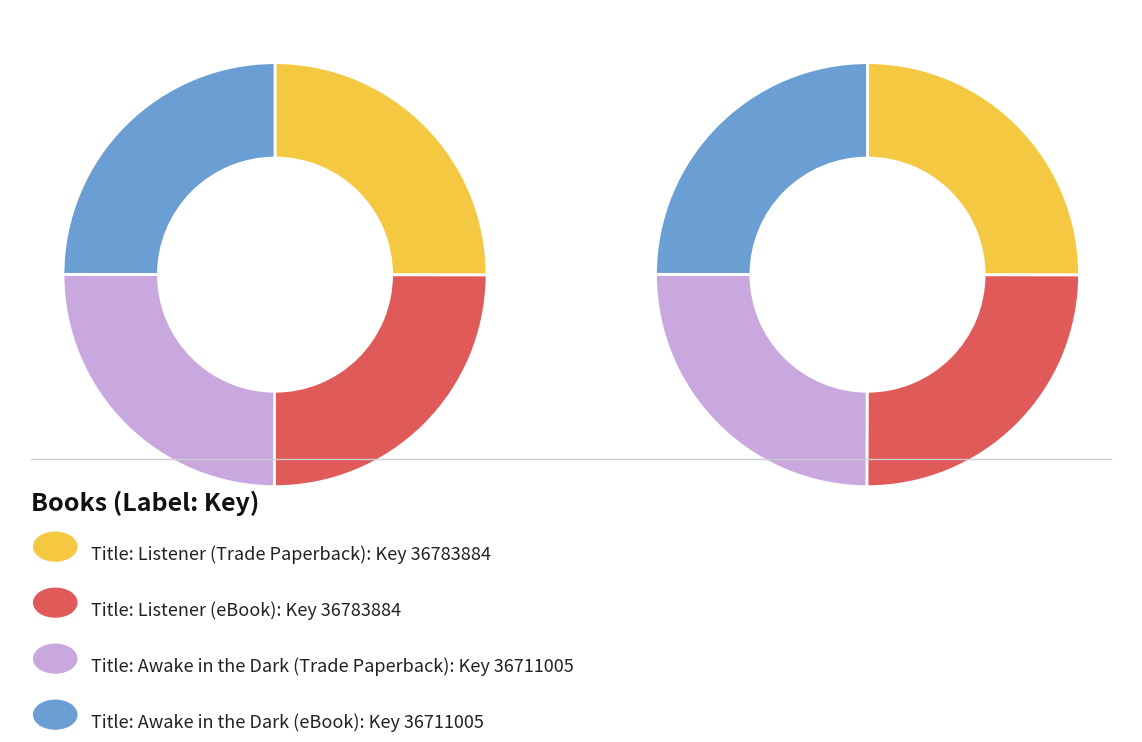

Does Awake in the Dark (Trade Paperback) account for over 50% of the chart?

No